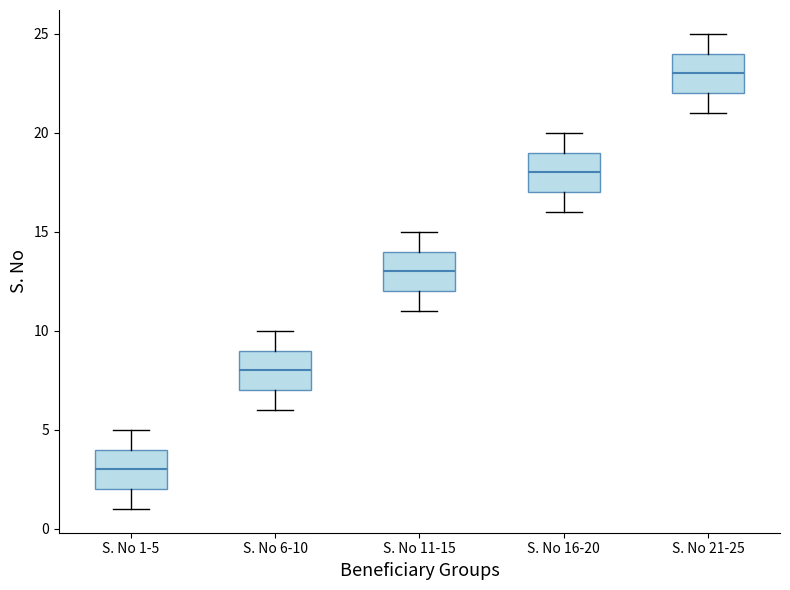

Which box has the highest median line?

S. No 21-25